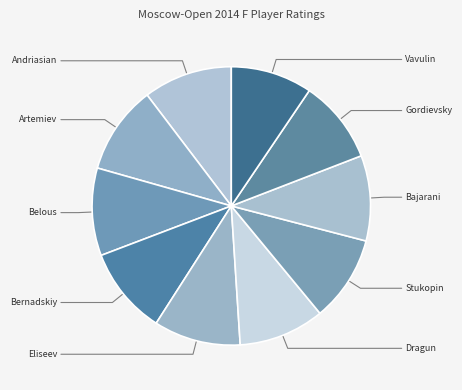

To the nearest percent, what is the average slice percentage?

10%